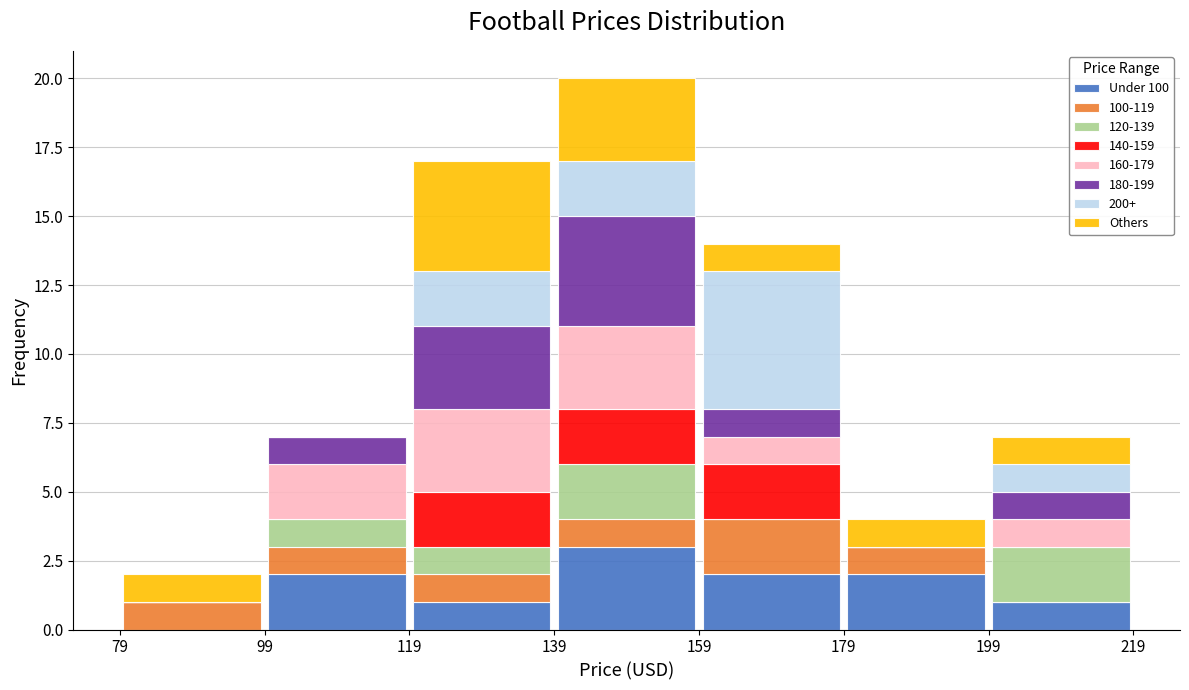

Which range on the x-axis has the tallest stacked bar (by total height)?

139 to 159